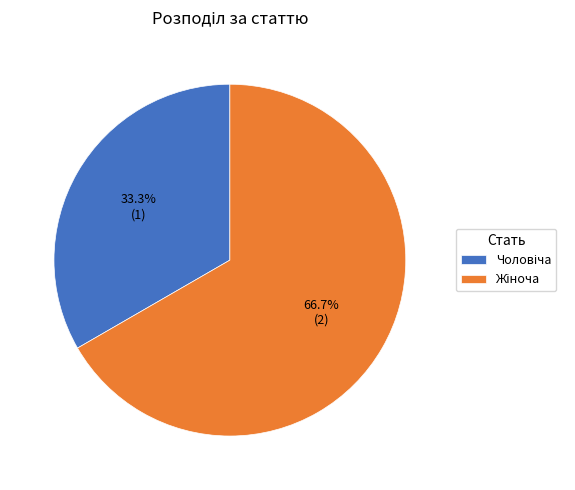

Does any single category account for the majority?

Yes